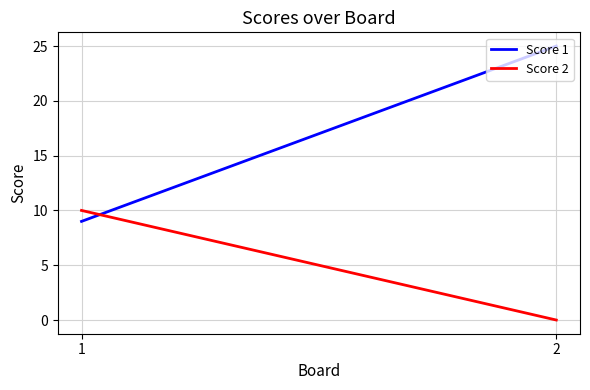

How many positive values does the Score 2 series have?

1